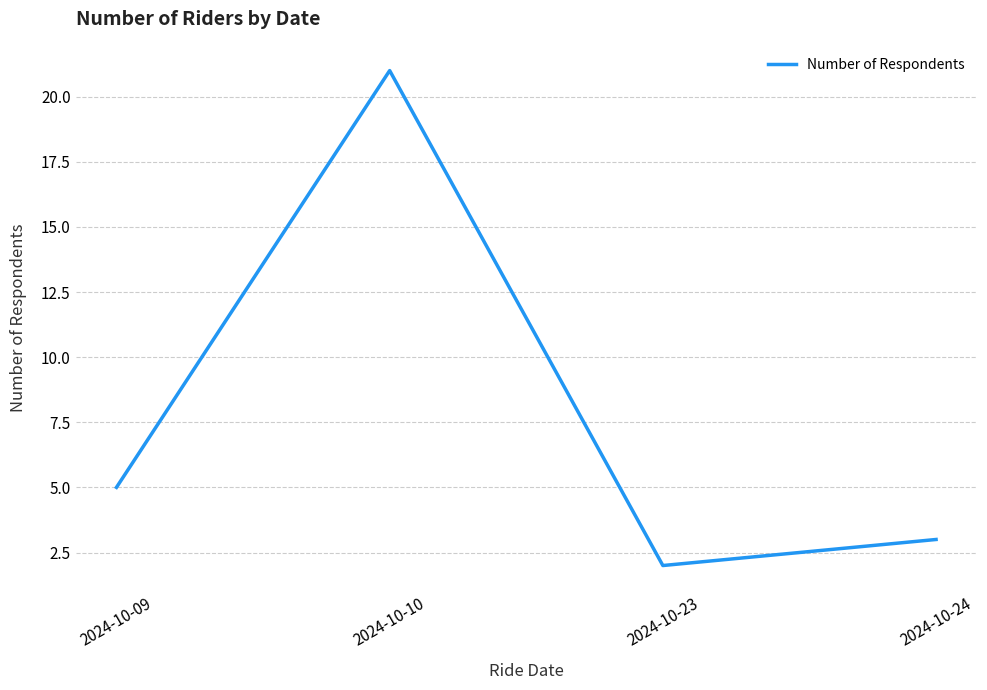

Rank the categories by value from highest to lowest.

2024-10-10, 2024-10-09, 2024-10-24, 2024-10-23